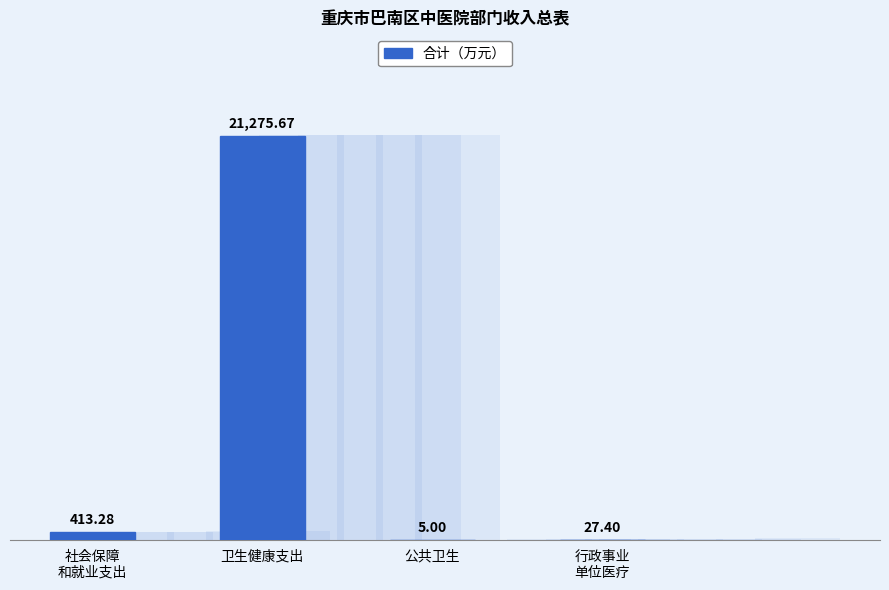

Reading right to left, what are all the values shown in this chart?

行政事业
单位医疗=27.4	公共卫生=5.0	卫生健康支出=21275.7	社会保障
和就业支出=413.3